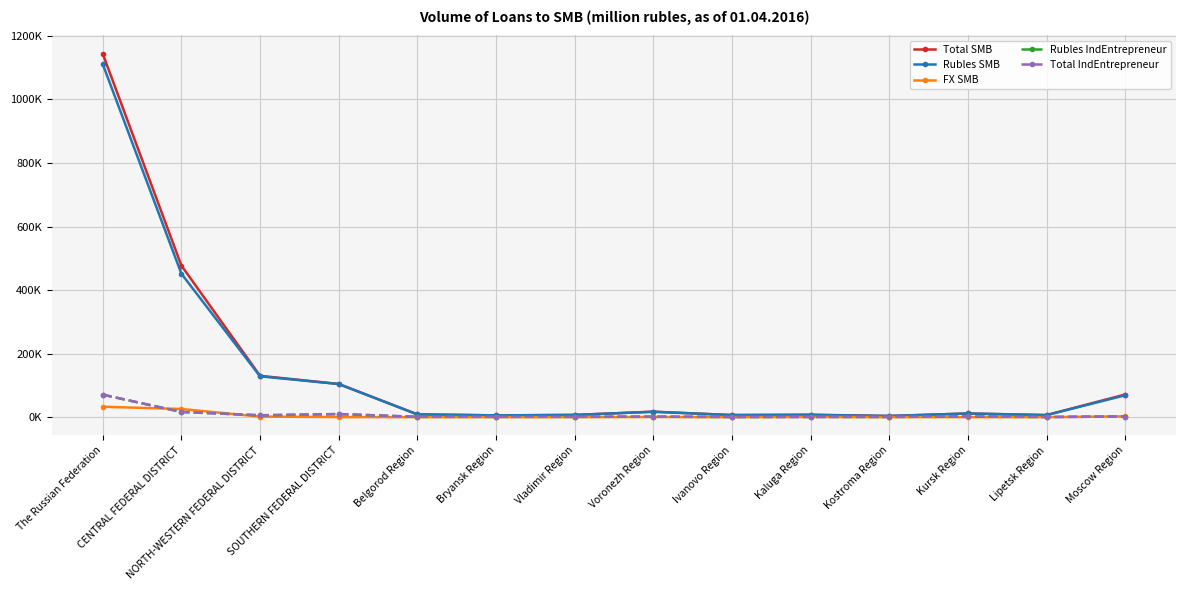

Does the chart have visible grid lines?

Yes